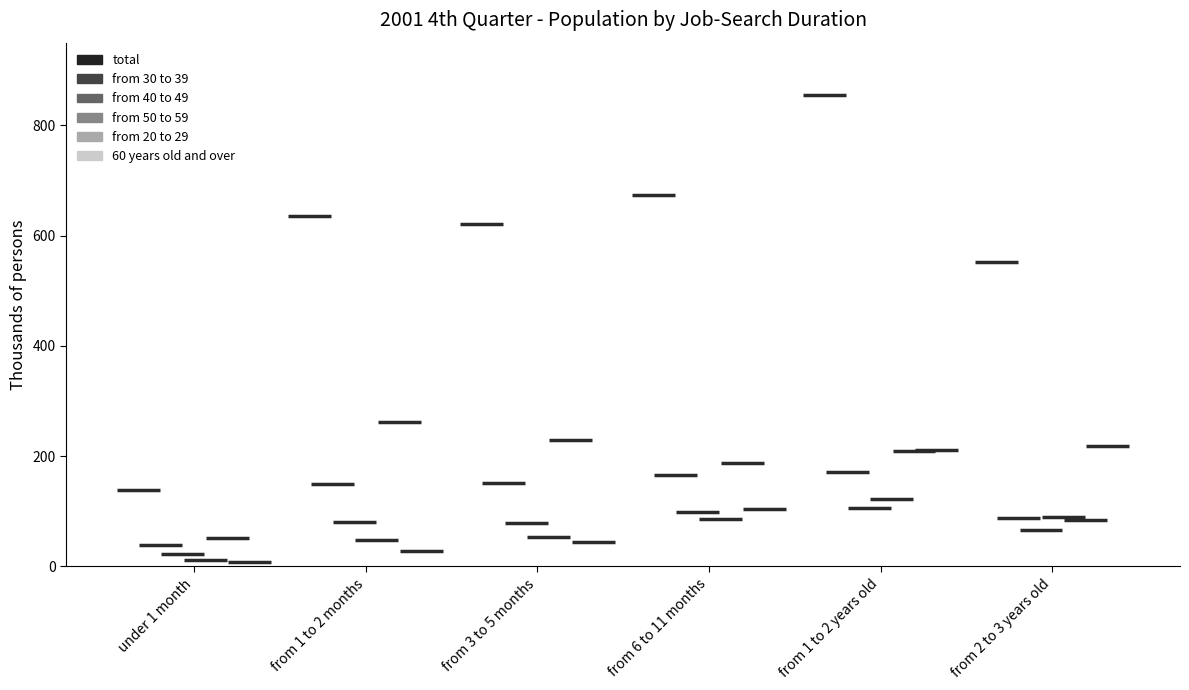

What is the label of the 1st point from the left?

under 1 month